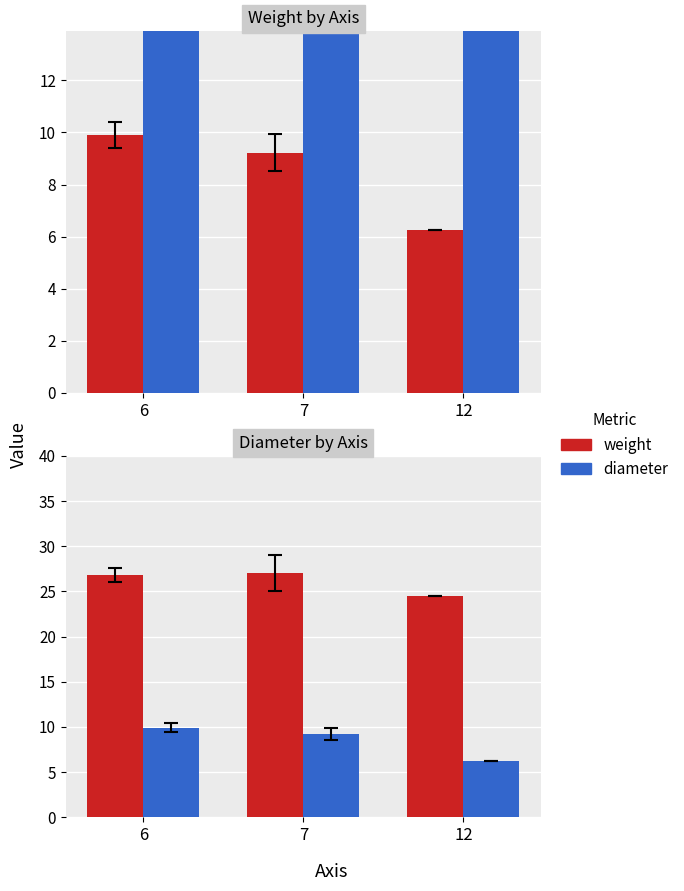

Reading left to right, transcribe all the data shown in this chart.

weight: 26.8	27.0	24.5
diameter: 9.9	9.2	6.2